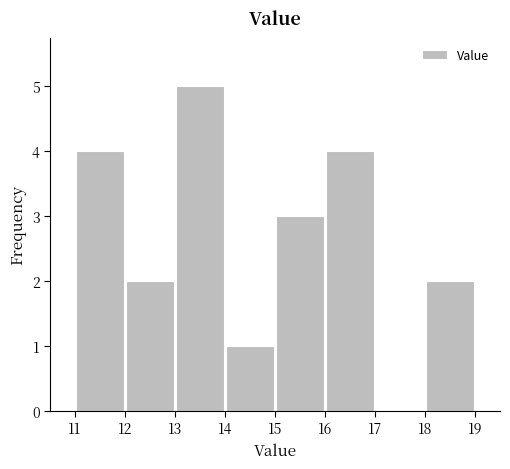

How tall is the bar that spans 12 to 13 on the x-axis? The values are not printed on the chart, so give them approximately, as read against the axis.

2